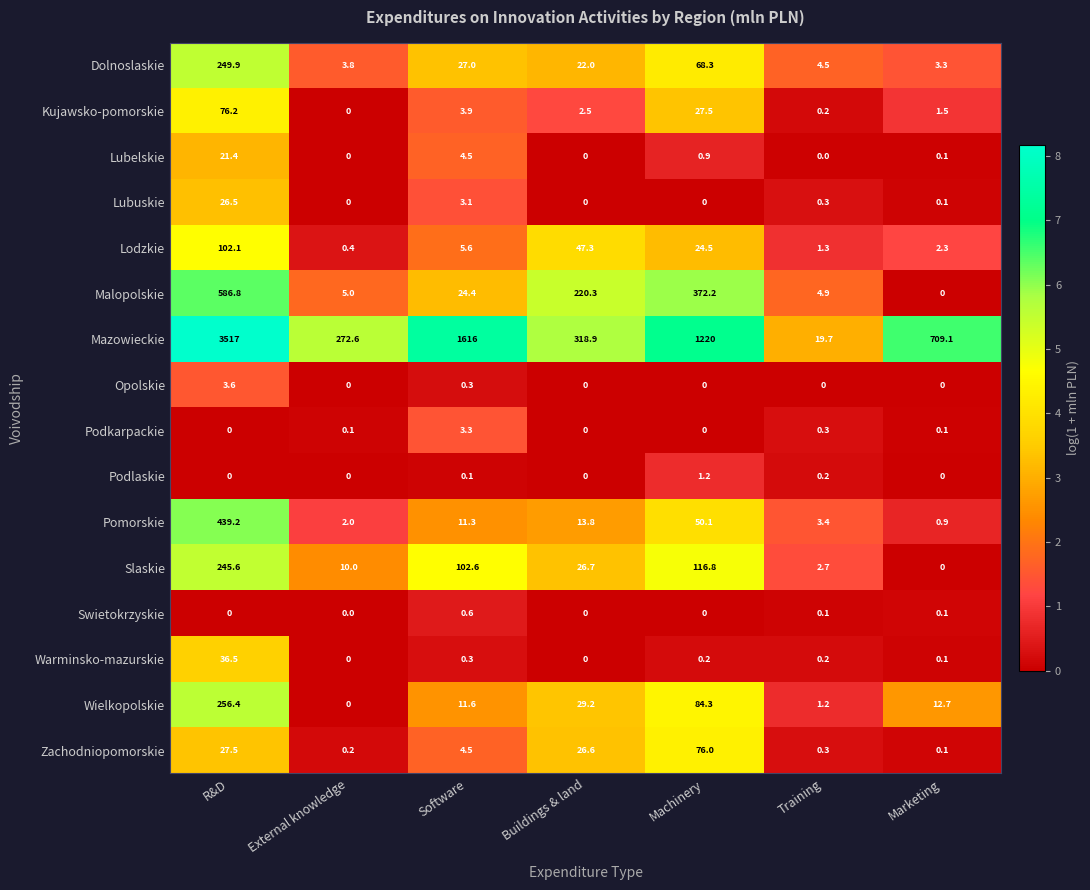

List the series in order of their peak value, lowest first.

Swietokrzyskie, Podlaskie, Podkarpackie, Opolskie, Lubelskie, Lubuskie, Warminsko-mazurskie, Zachodniopomorskie, Kujawsko-pomorskie, Lodzkie, Slaskie, Dolnoslaskie, Wielkopolskie, Pomorskie, Malopolskie, Mazowieckie